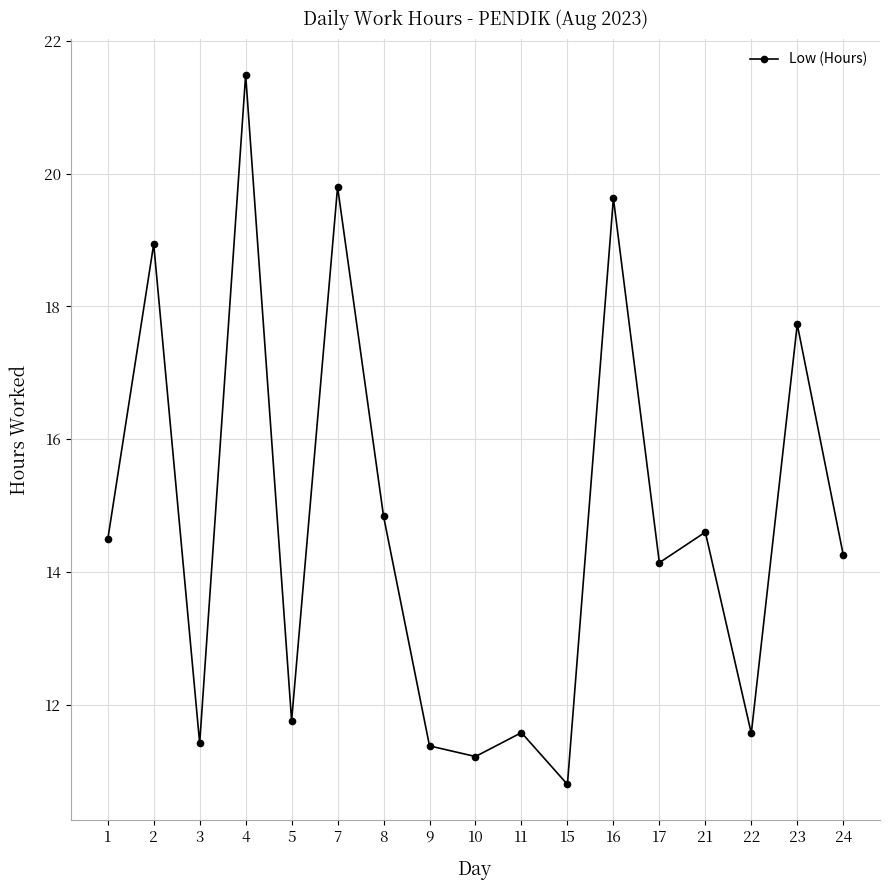

Is it true that the value at 5 is 18.8?

False